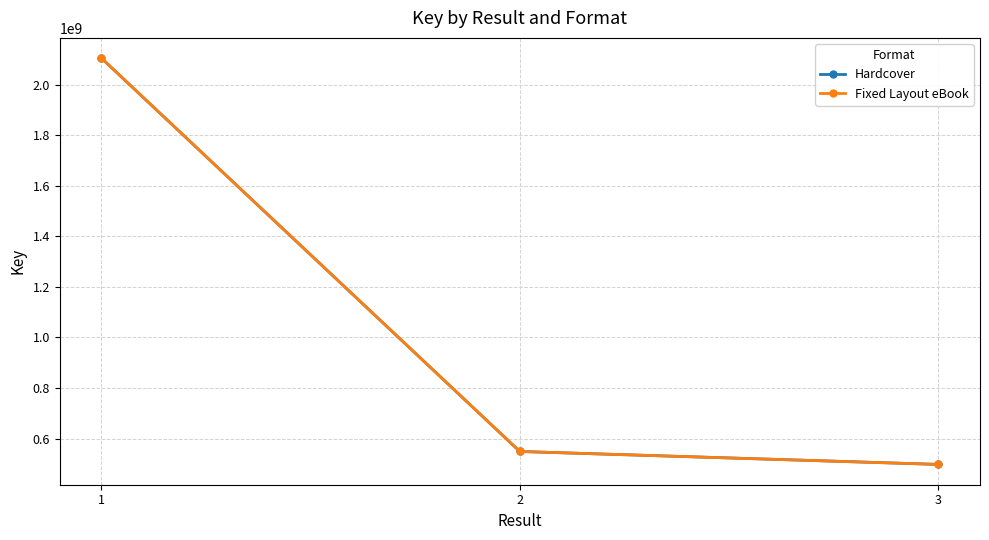

Reading right to left, extract all data points from this chart.

Hardcover: 497627817	548842232	2105530266
Fixed Layout eBook: 497627817	548842232	2105530266